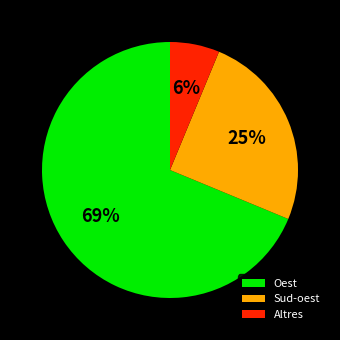

Does Altres represent more than half of the total?

No